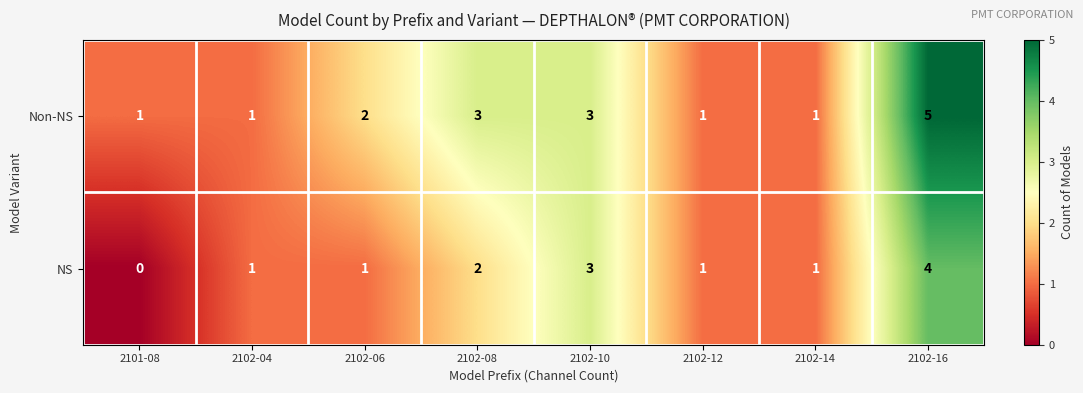

How many series are shown in this chart?

2